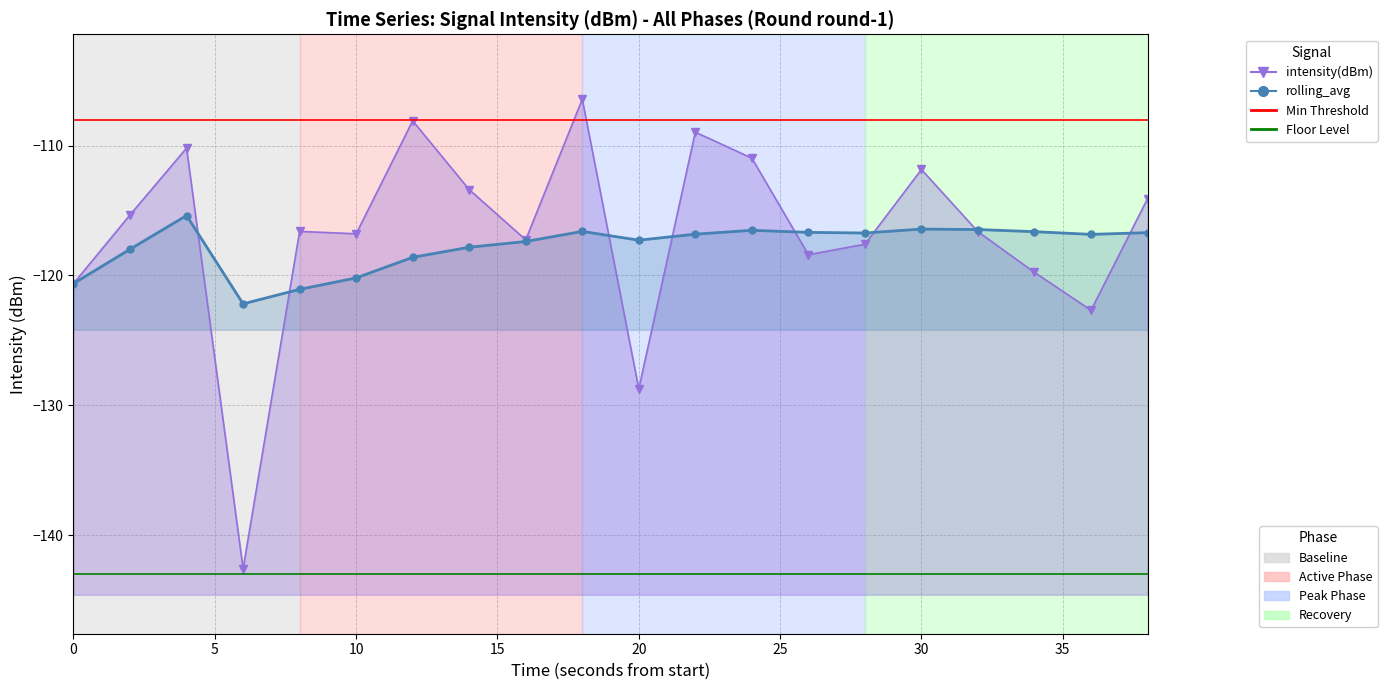

How many distinct data groups are displayed?

2